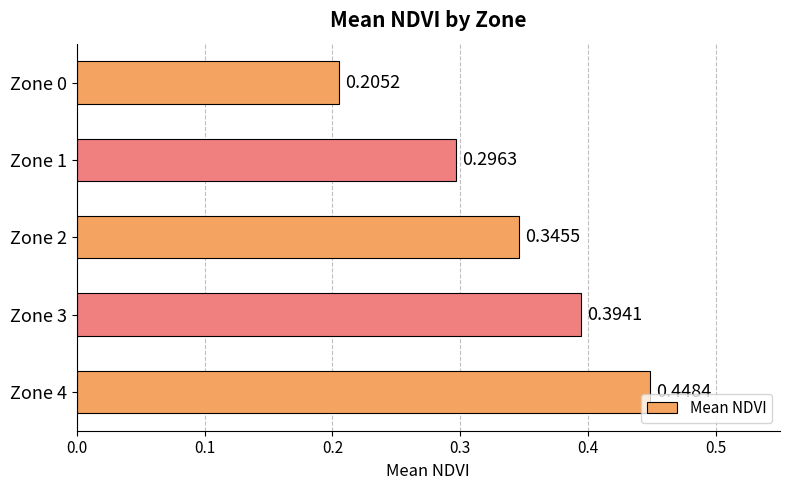

Does the chart contain stacked bars?

No